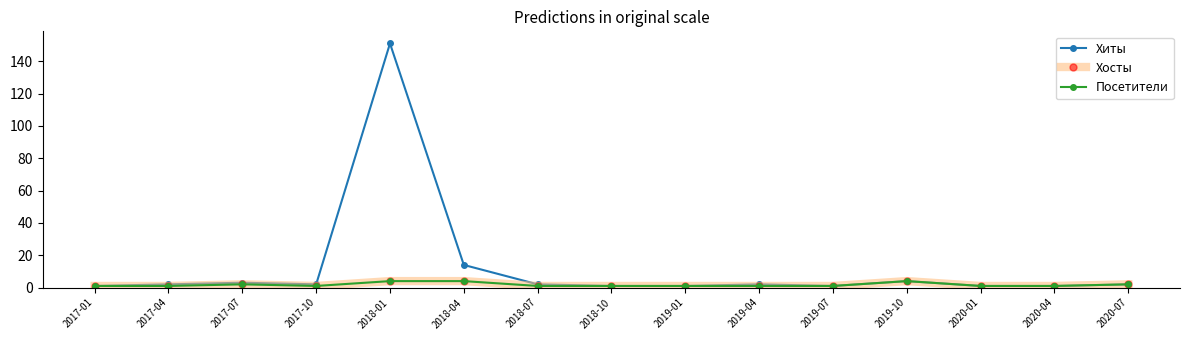

What is the label of the 13th point from the left?

2020-01